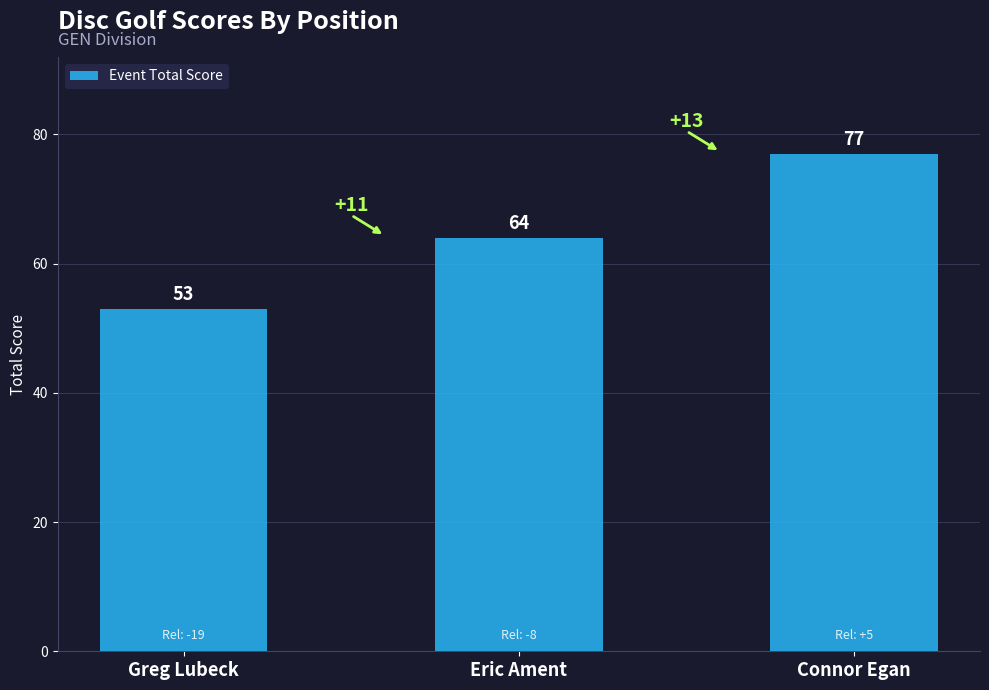

How many data points does each series have?

3